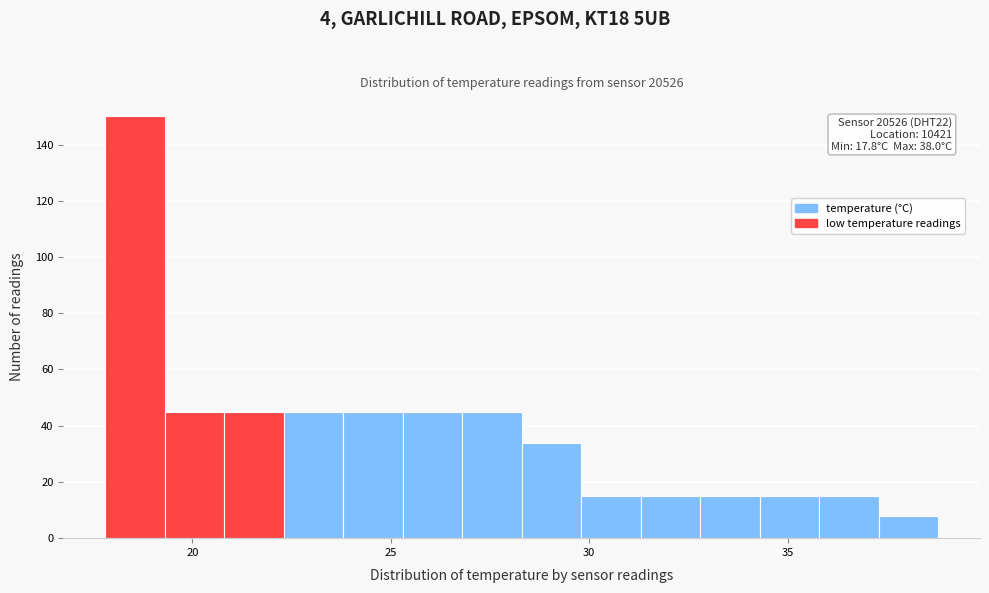

Read against the x-axis, roughly where is the centre of the tallest bar?

18.5